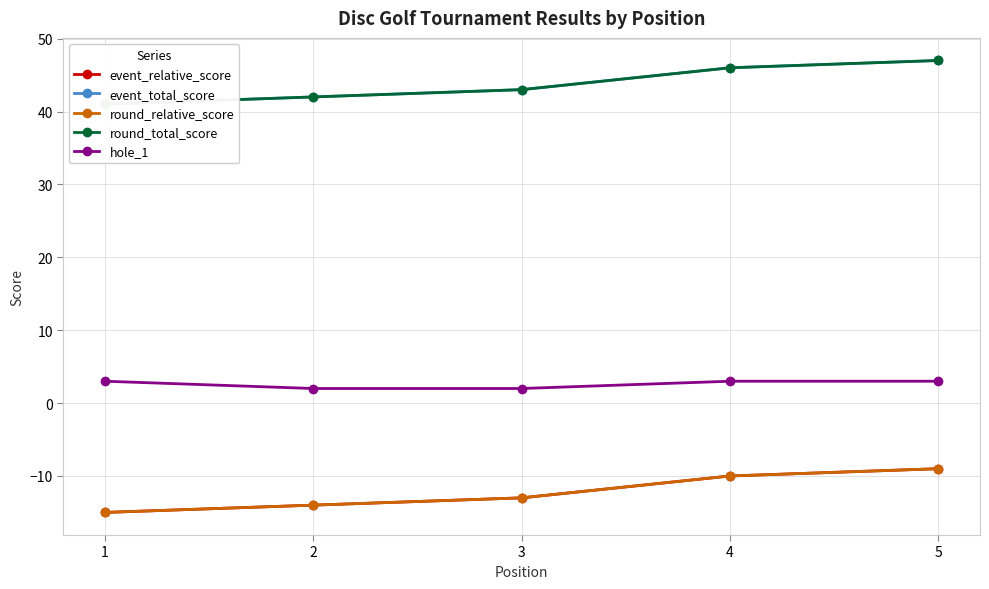

Which series has the largest range (max minus min)?

event_relative_score